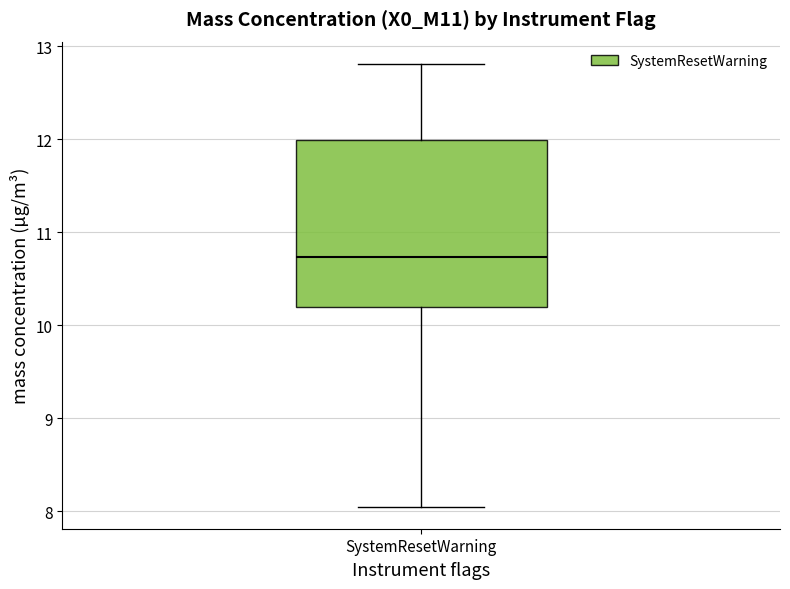

Where does the upper whisker of the box for SystemResetWarning end on the y-axis? The values are not printed on the chart, so give them approximately, as read against the axis.

12.8